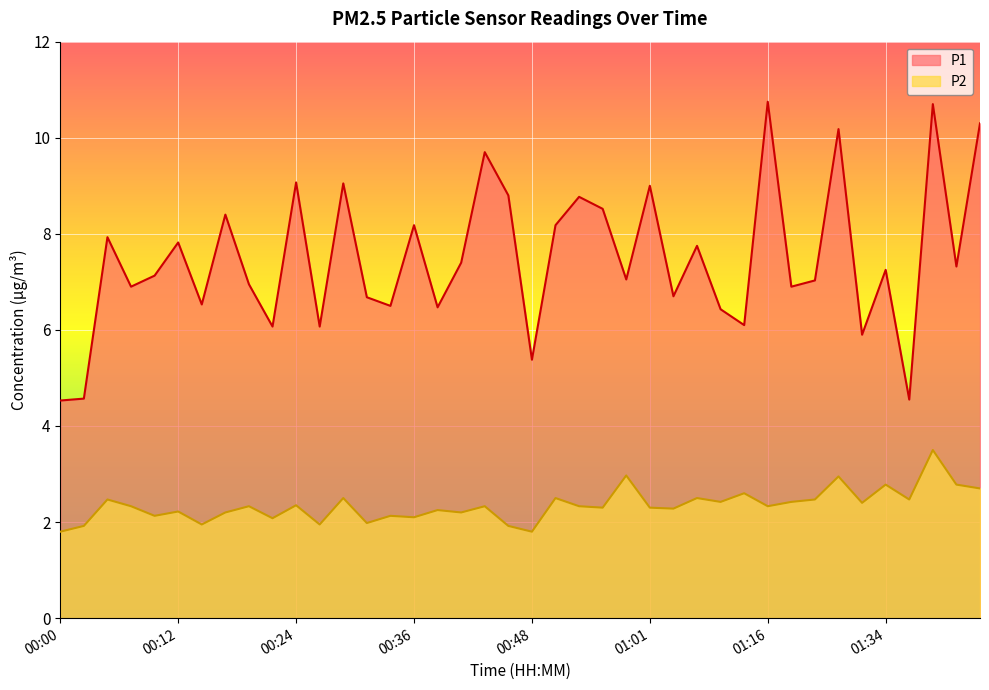

True or false: P1 and P2 intersect in this chart.

False